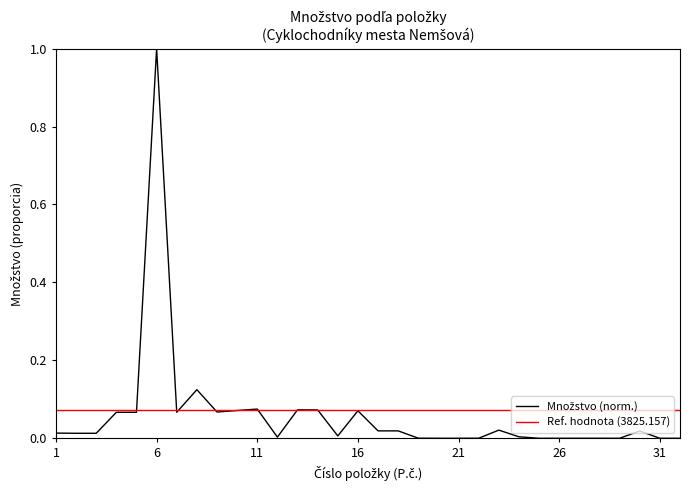

True or false: there are more than 0 points higher than both neighbors.

True